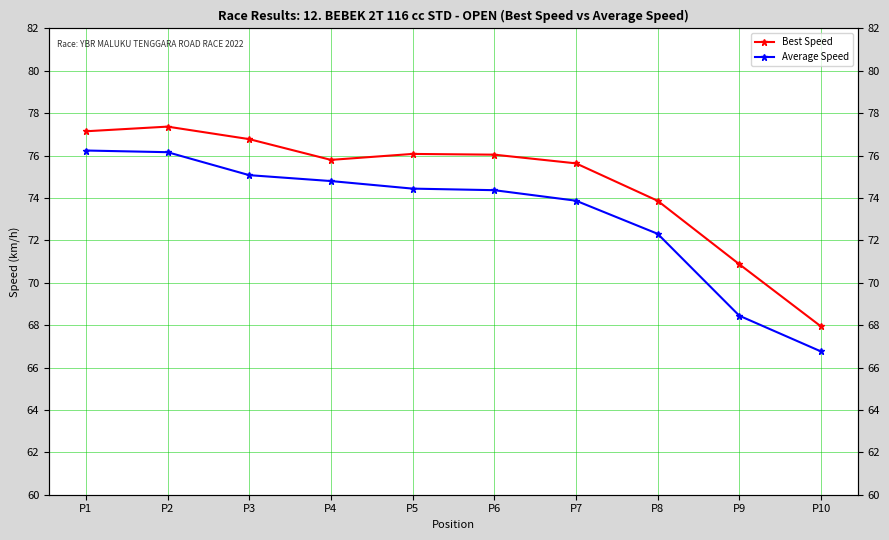

List the series in order of their peak value, lowest first.

Average Speed, Best Speed